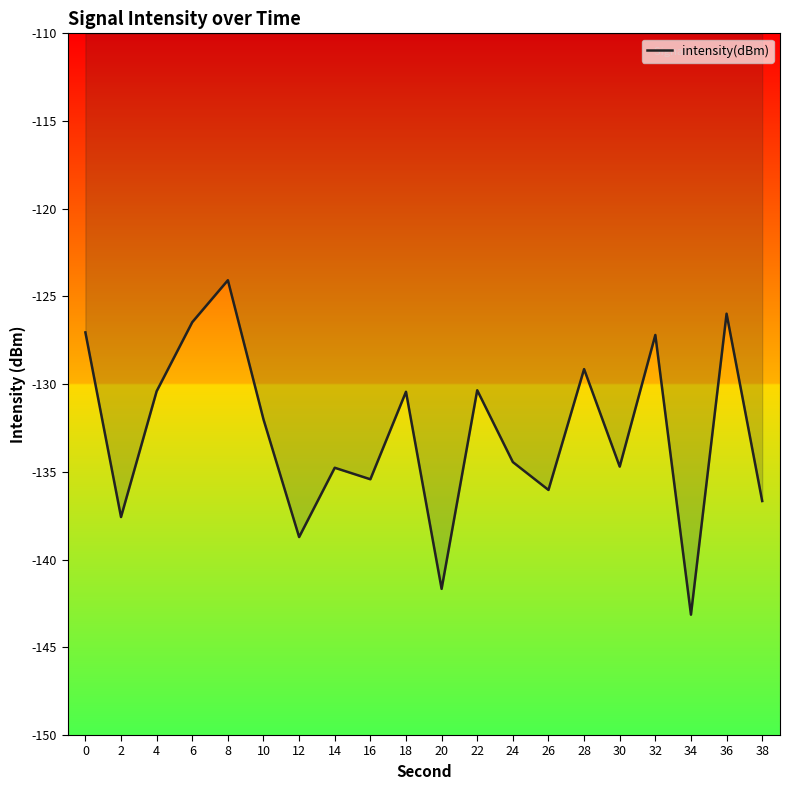

Is it true that the value at 14 is -70.6?

False